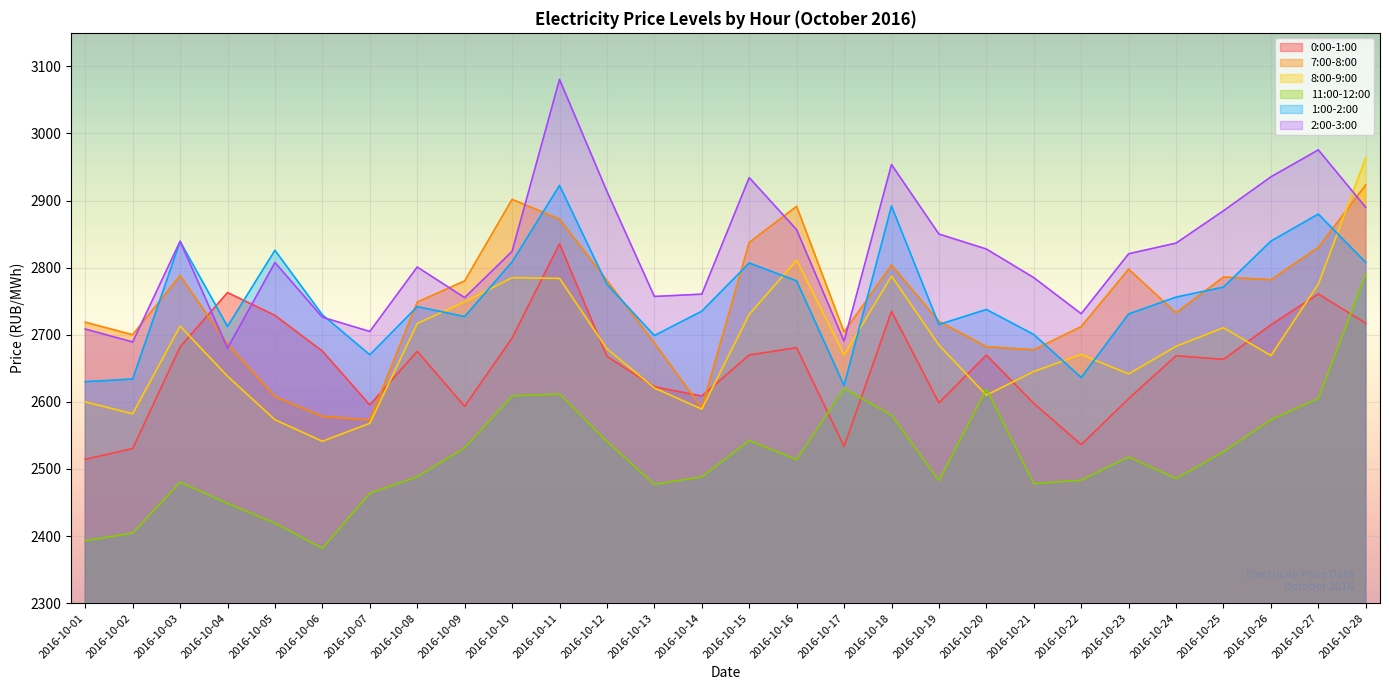

At which label is 1:00-2:00 closest to 2773?

2016-10-25